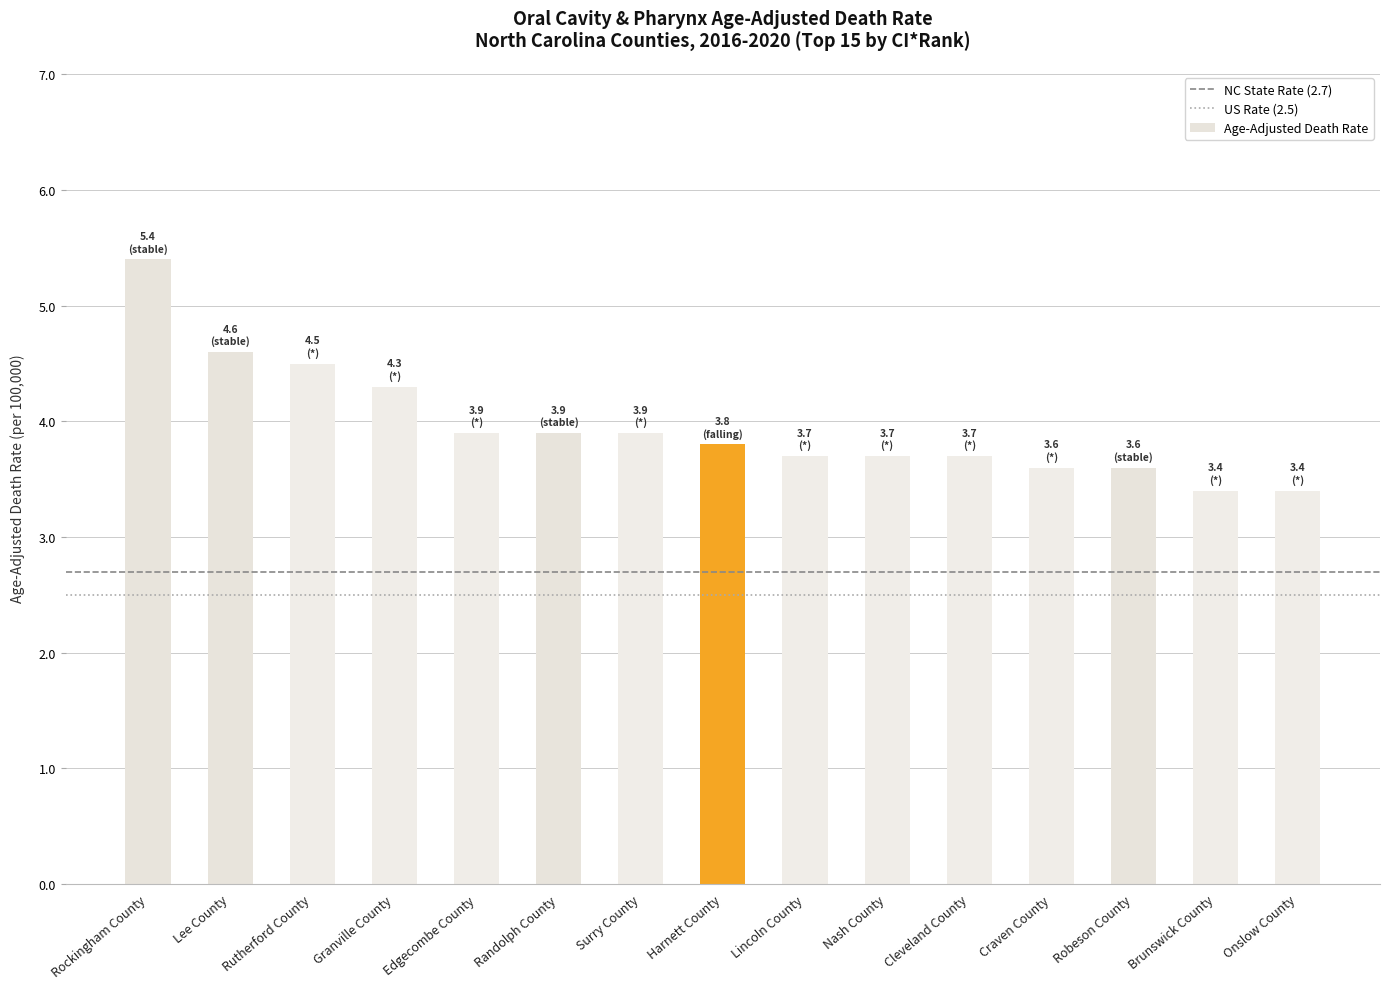

How many data points does each series have?

15